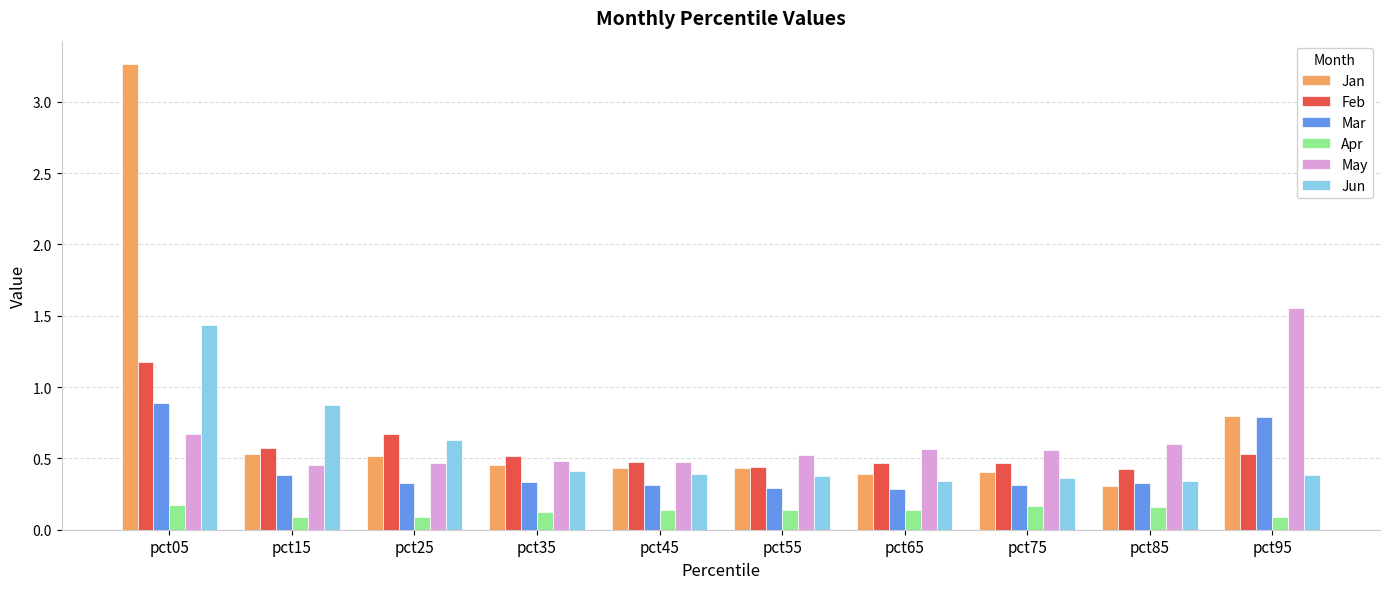

How many Feb values are between 0 and 1?

9